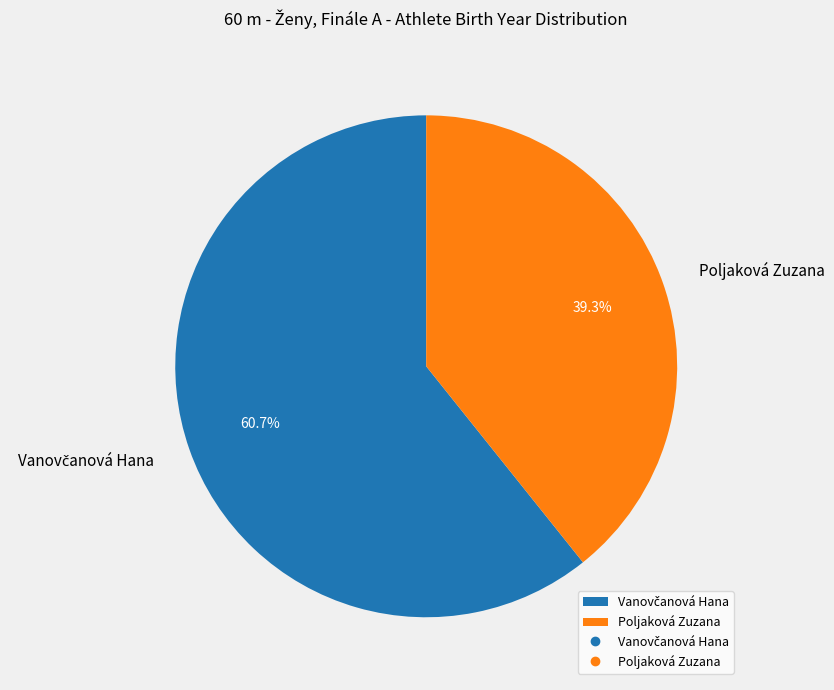

To the nearest percent, what portion does Poljaková Zuzana represent?

39%